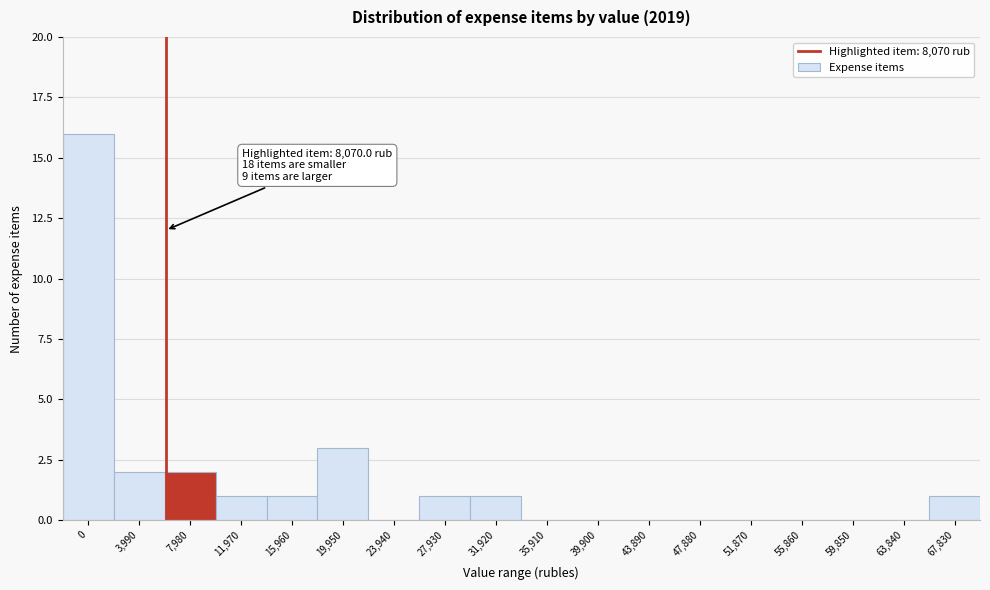

Reading right to left, what are all the values shown in this chart?

67,830=1	63,840=0	59,850=0	55,860=0	51,870=0	47,880=0	43,890=0	39,900=0	35,910=0	31,920=1	27,930=1	23,940=0	19,950=3	15,960=1	11,970=1	7,980=2	3,990=2	0=16